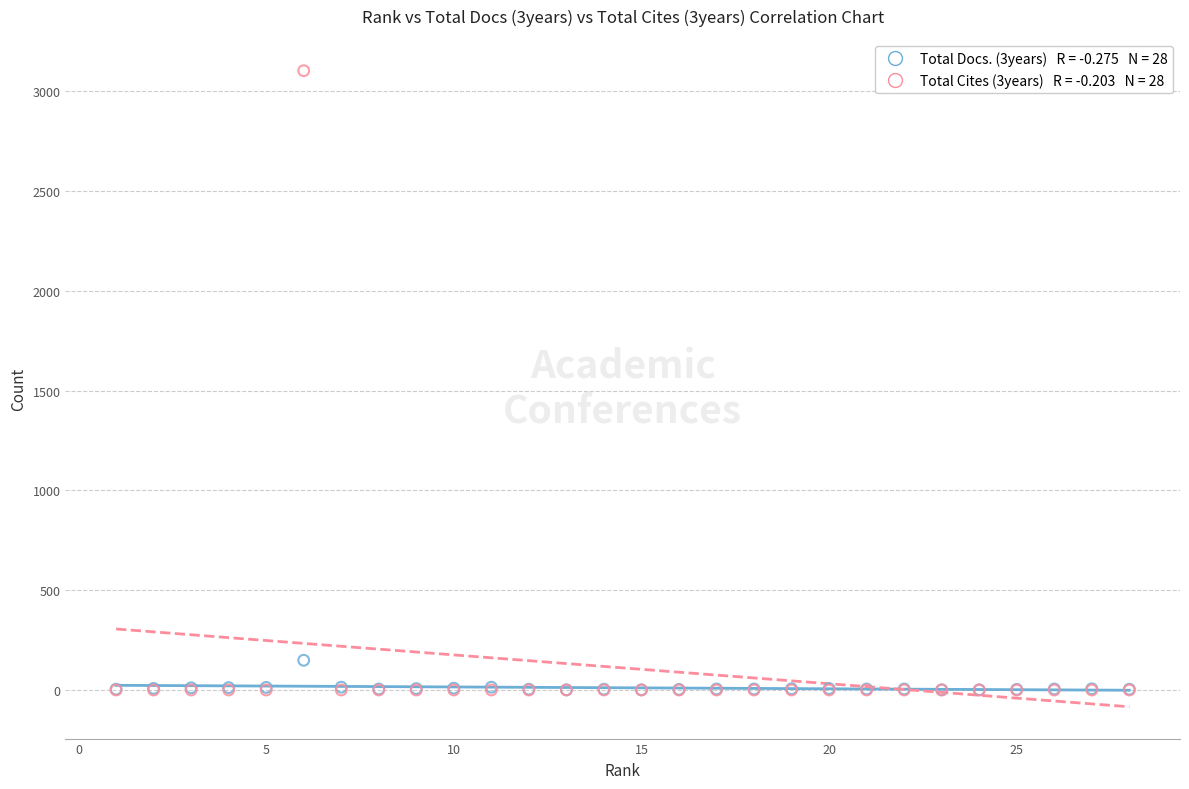

Across all series, what Y value is closest to 1552?

149